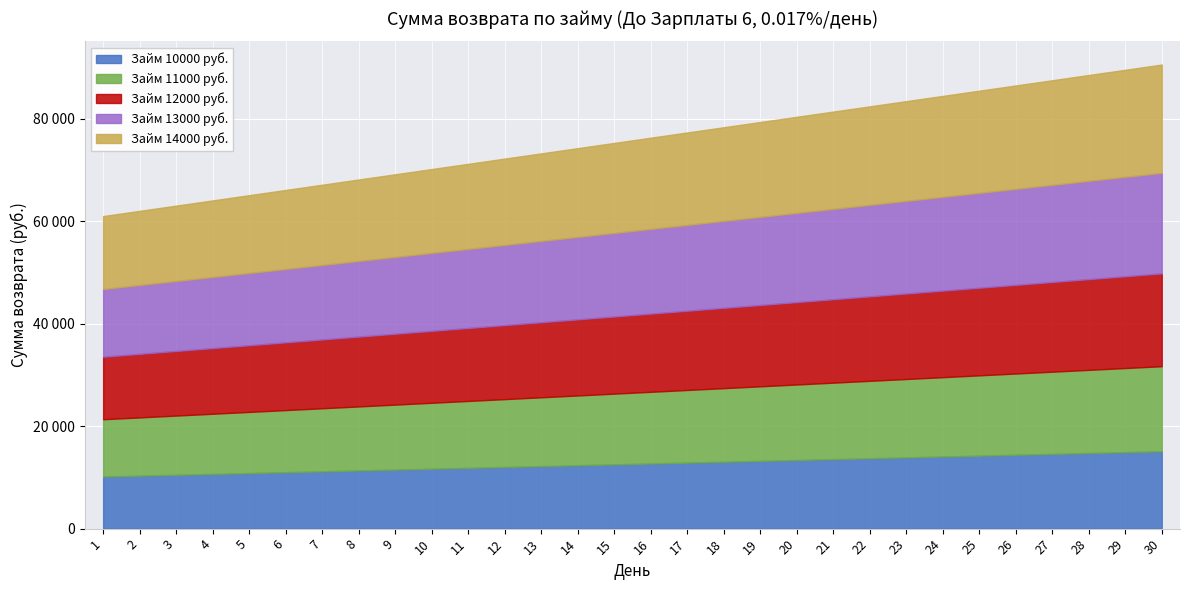

Between 12 and 5, which is larger?

12